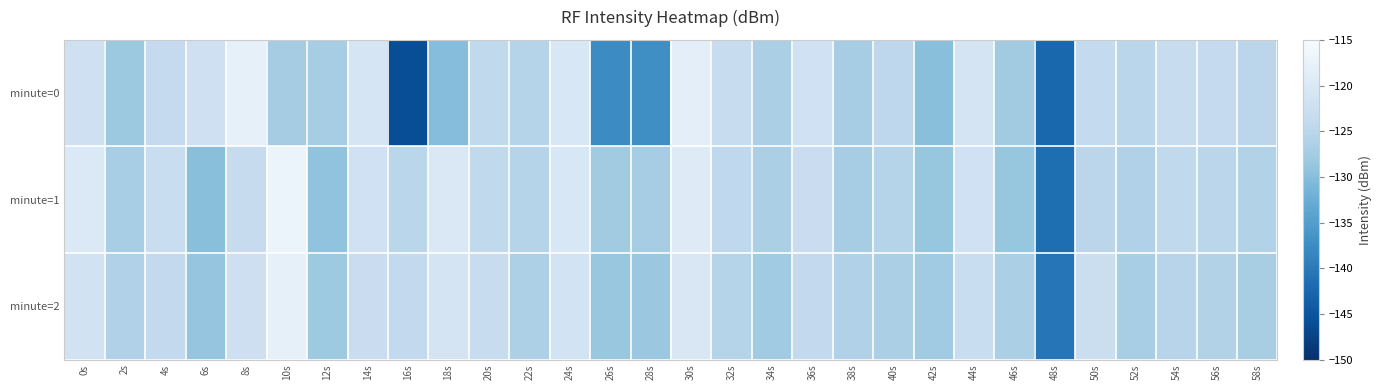

What is the total value across all series at 28s?

-392.8